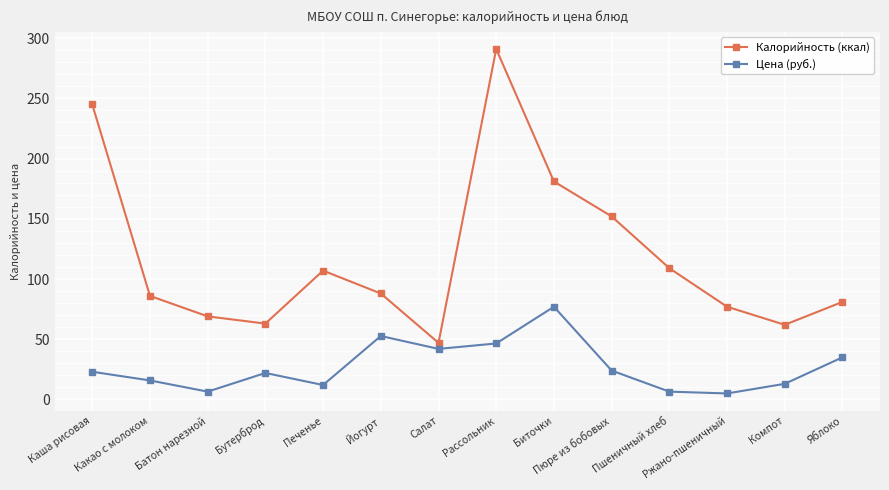

Between Бутерброд and Йогурт, which series saw the biggest shift?

Цена (руб.)